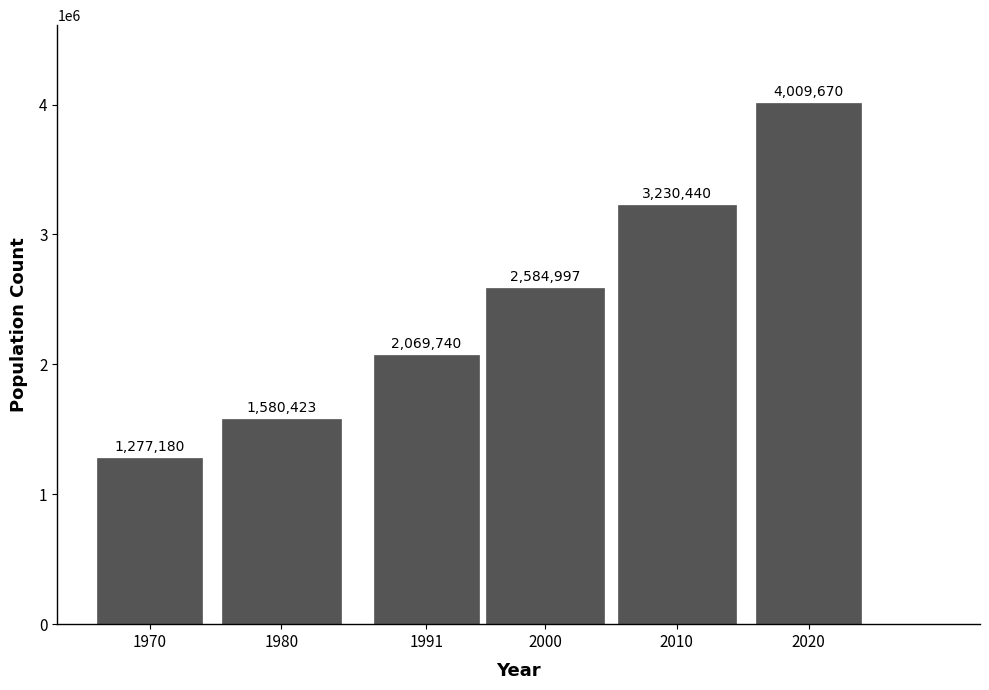

Reading left to right, extract all data points from this chart.

1277180	1580423	2069740	2584997	3230440	4009670